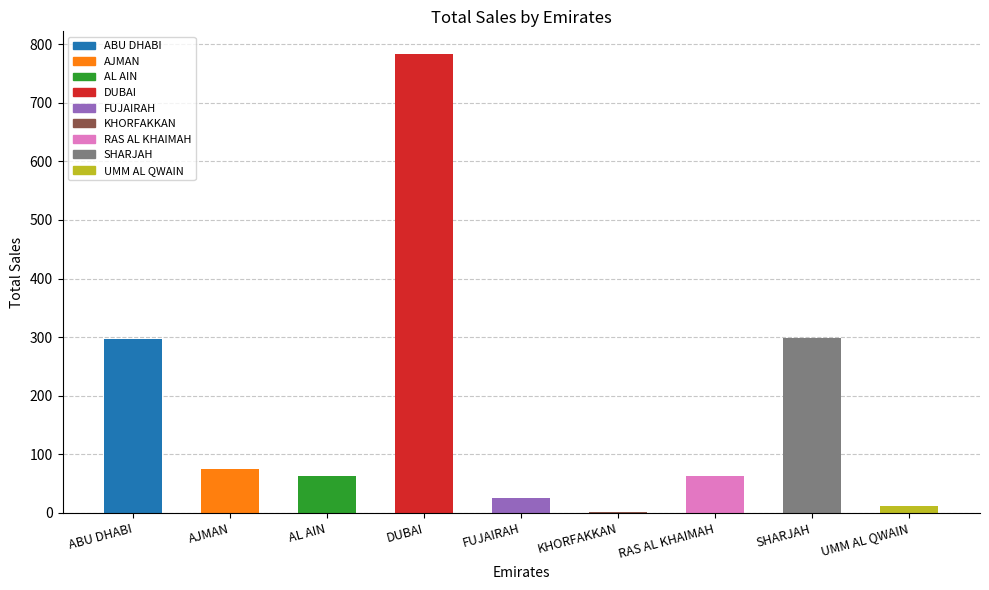

What is the ratio of the value at FUJAIRAH to the value at KHORFAKKAN?

26.0